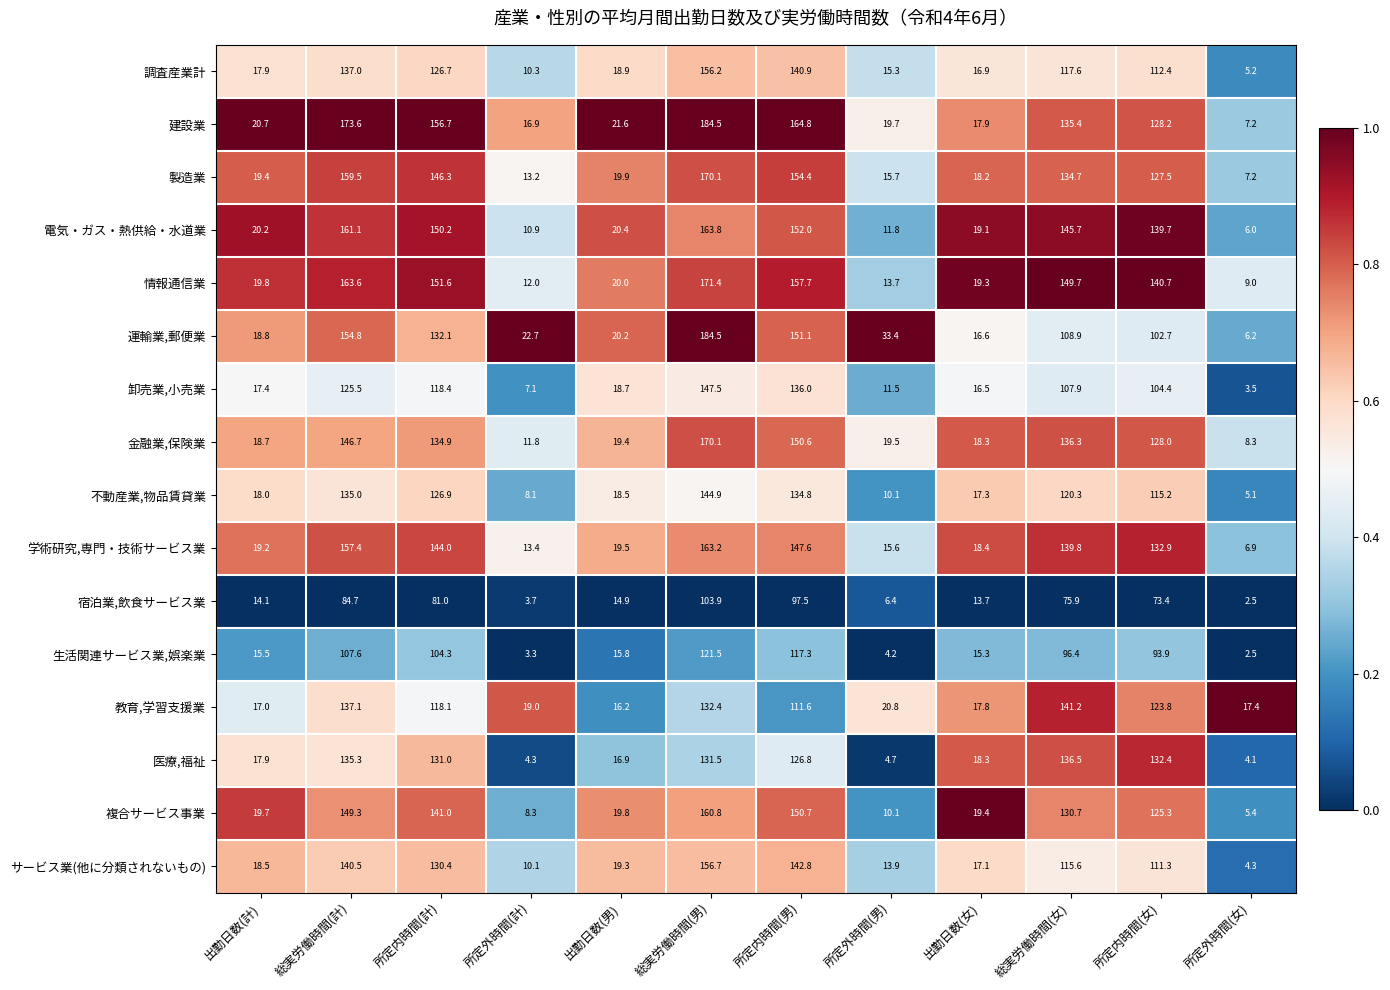

At which label does 製造業 first exceed 127?

総実労働時間(計)